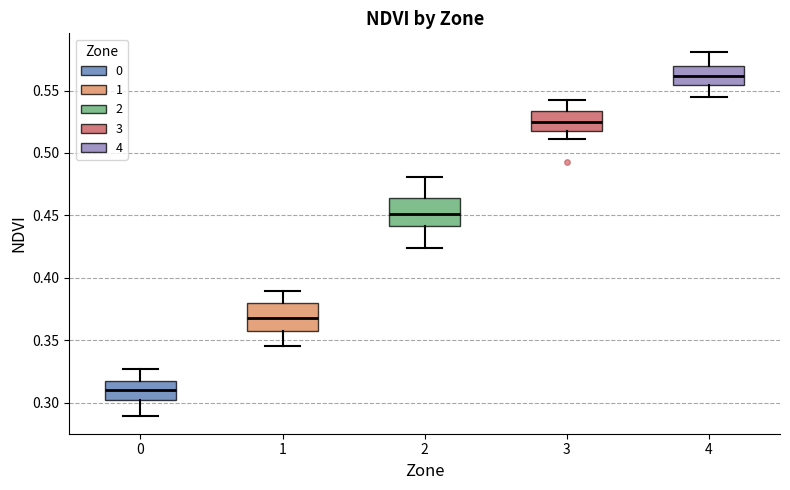

Where is the upper edge of the box at x = 0 on the y-axis? The values are not printed on the chart, so give them approximately, as read against the axis.

0.315